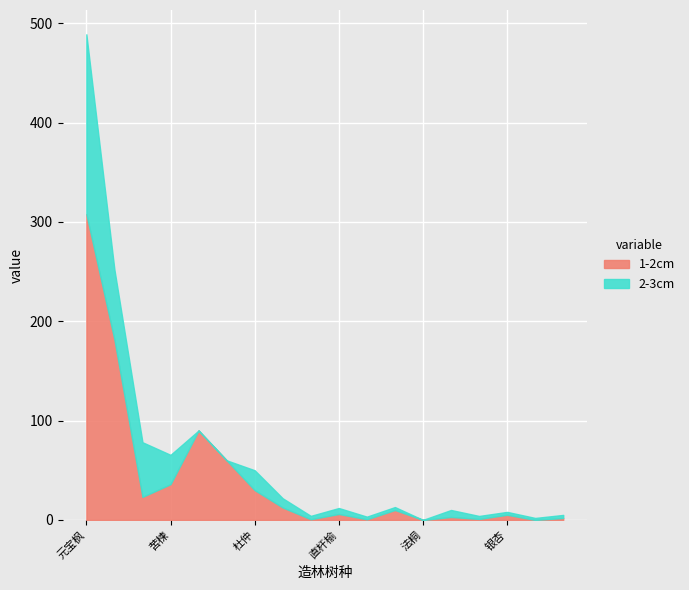

Reading left to right, list all the values displayed in this chart.

1-2cm: 307.8	181.5	23.2	36.0	90.0	60.0	30.0	12.5	0.7	6.0	0.7	10.0	0.0	3.0	1.0	5.2	0.0	2.0
2-3cm: 181.0	70.5	55.0	29.5	0.0	0.0	20.0	9.3	3.4	6.0	2.6	3.0	0.1	7.0	3.0	2.9	2.0	3.0